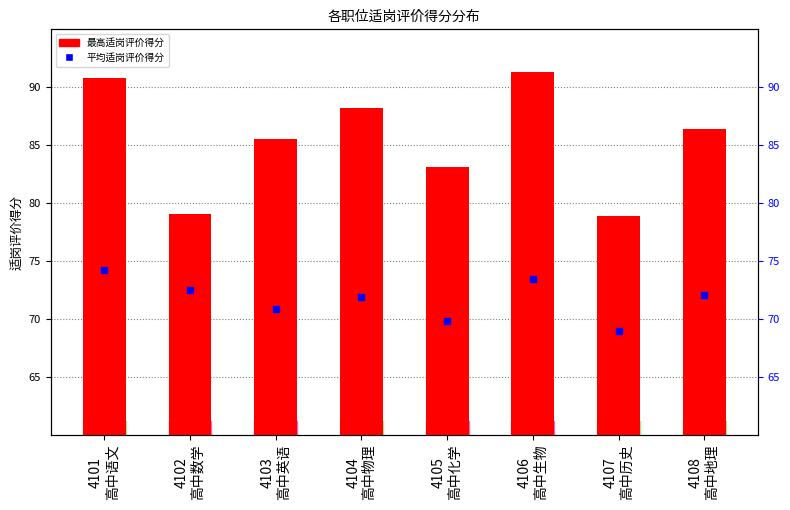

Which series changed the most between 4103
高中英语 and 4107
高中历史?

最高适岗评价得分